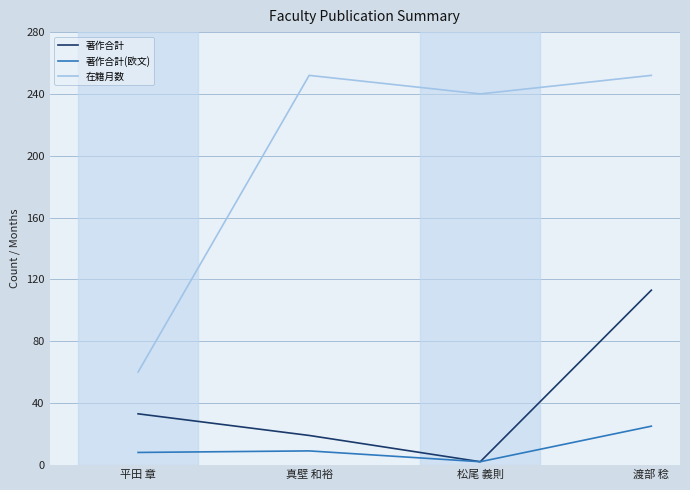

Is the value of 著作合計(欧文) at 真壁 和裕 greater than the value of 在籍月数 at 平田 章?

No